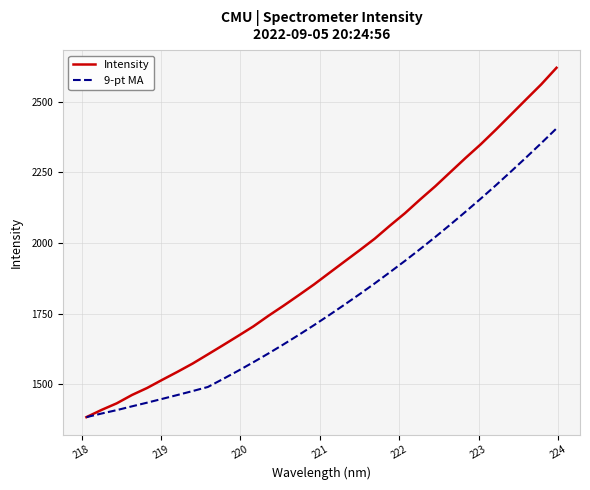

What is the highest value of the 9-pt MA series?

2405.1